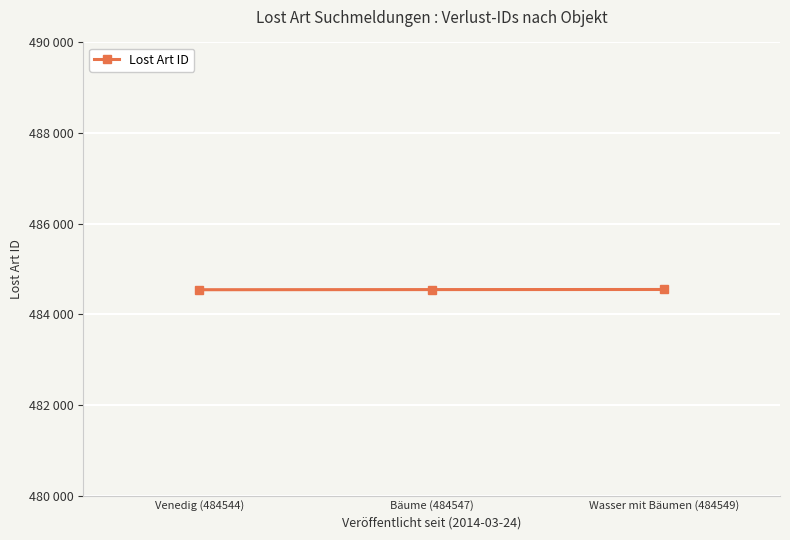

Is this an area chart (filled region under the line)?

No